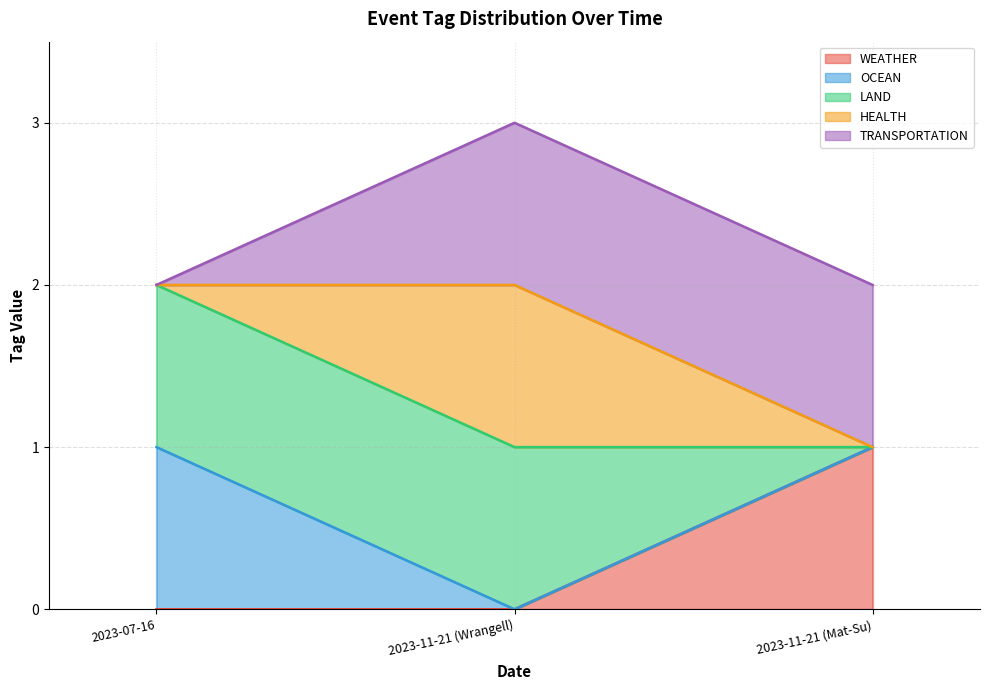

What is the label of the 2nd point from the right?

2023-11-21 (Wrangell)